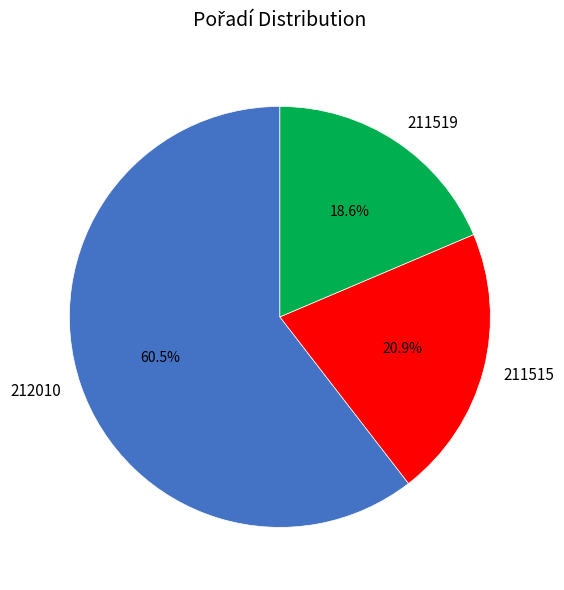

Is 212010 the majority of the pie?

Yes